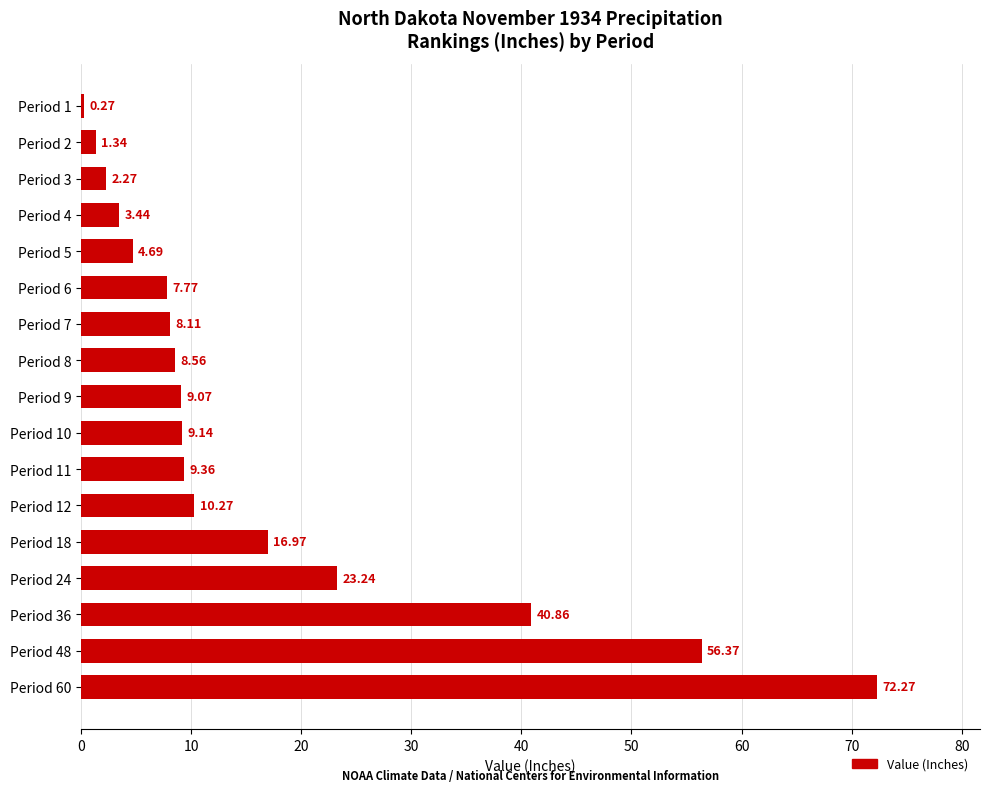

Are the bars horizontal?

Yes